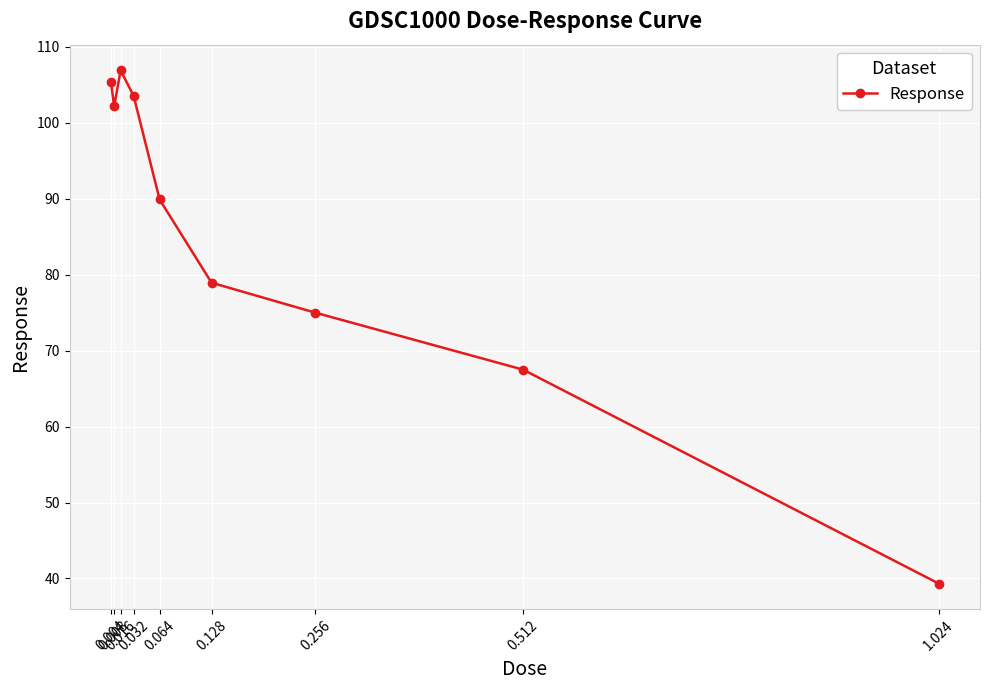

What is the sum of all values?

768.7